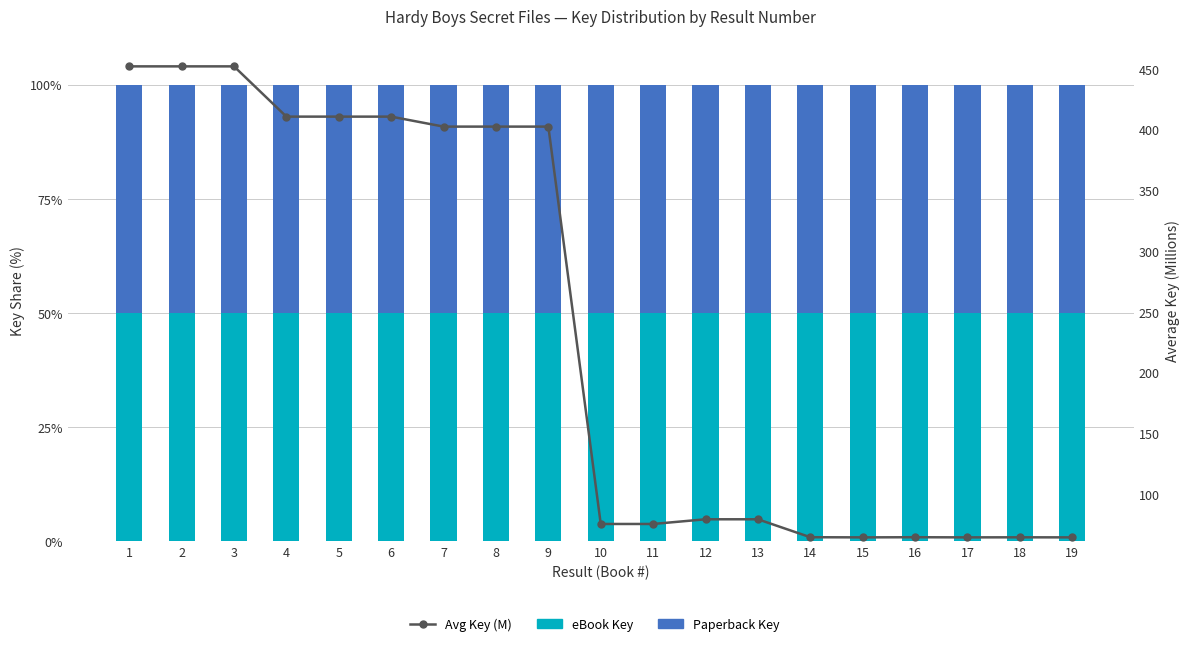

What are all the series names shown in the legend?

eBook Key, Paperback Key, Avg Key (M)